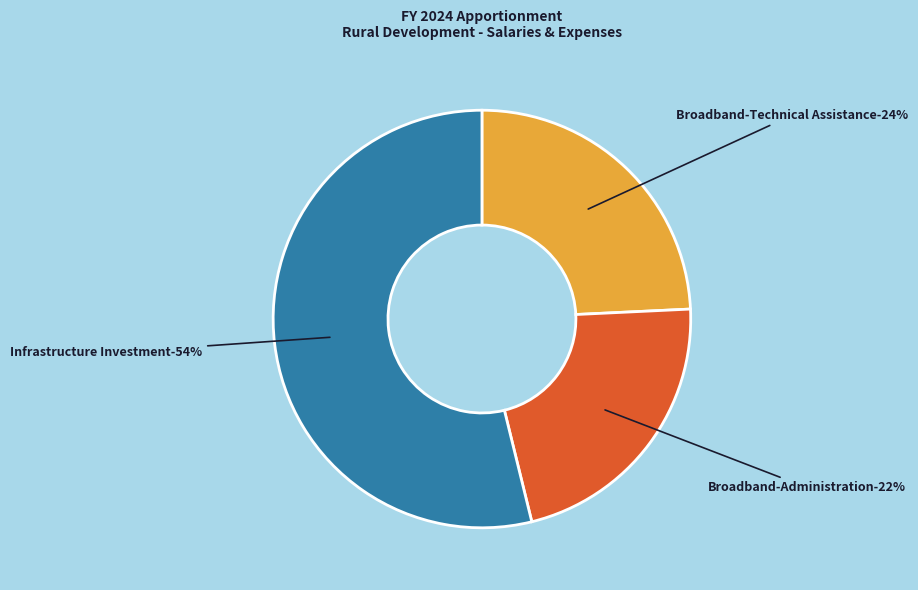

What percentage is NOT represented by Broadband-Technical Assistance?

75.8%